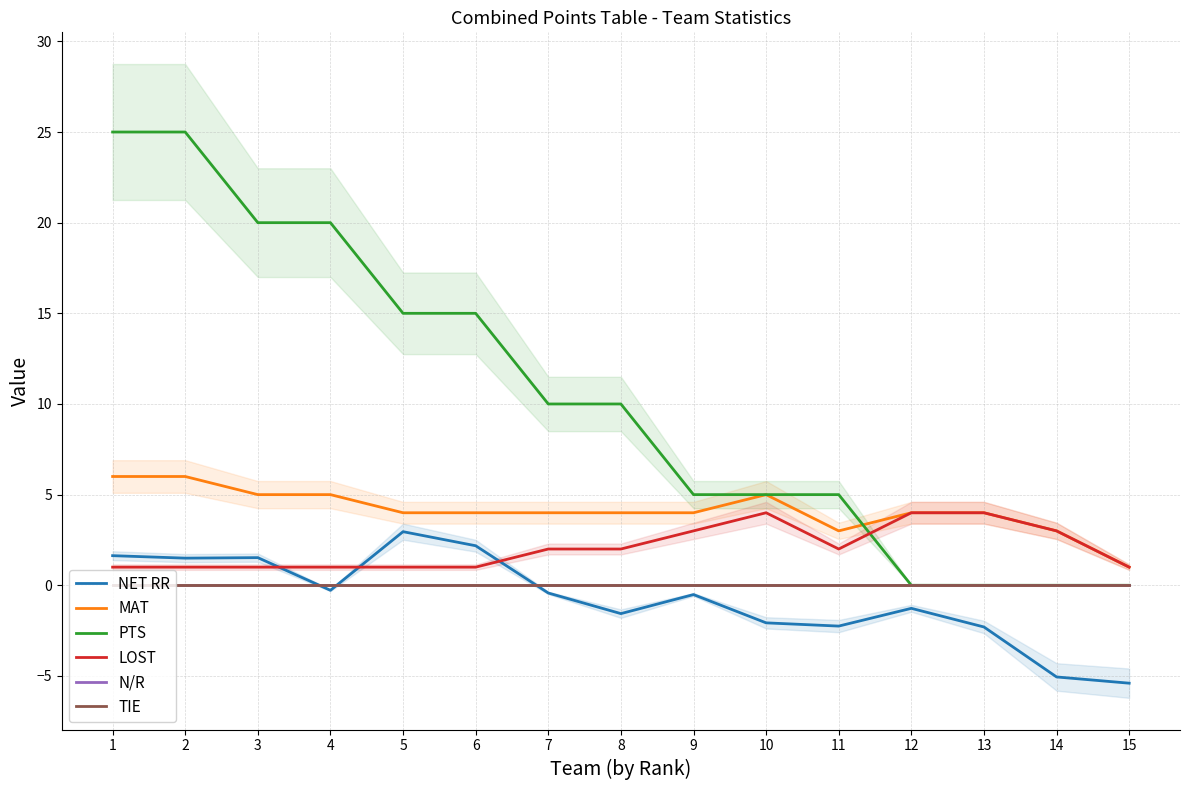

At how many categories does at least one series exceed 0?

15